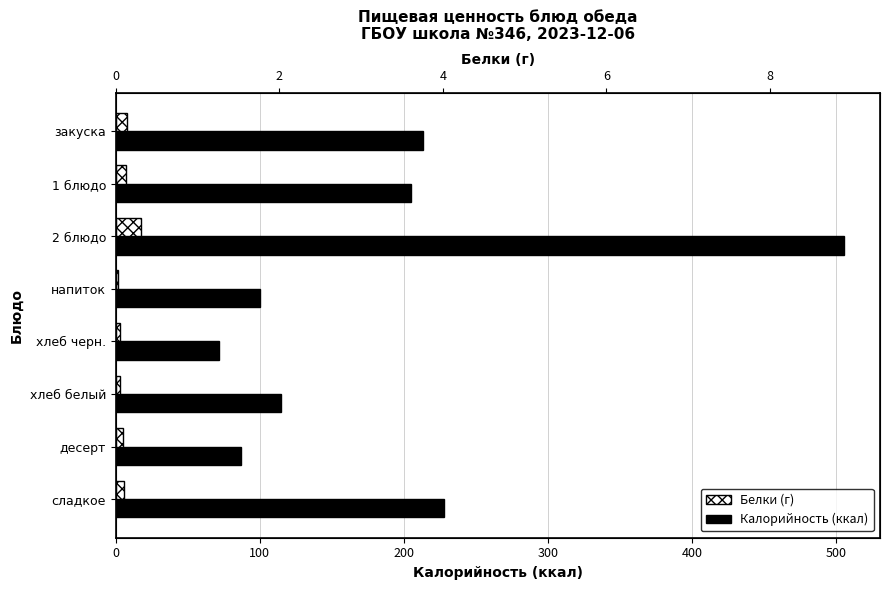

What is the maximum value shown in the chart?

505.0